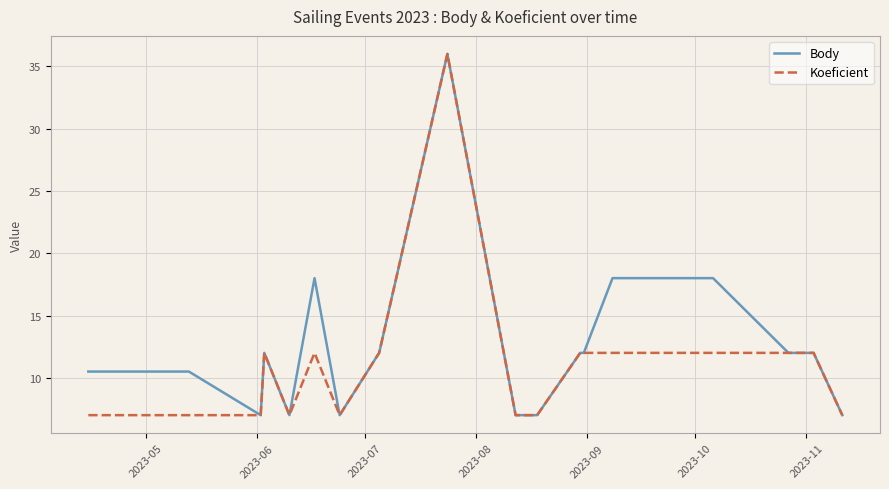

Rank the series by their average value, from lowest to highest.

Koeficient, Body